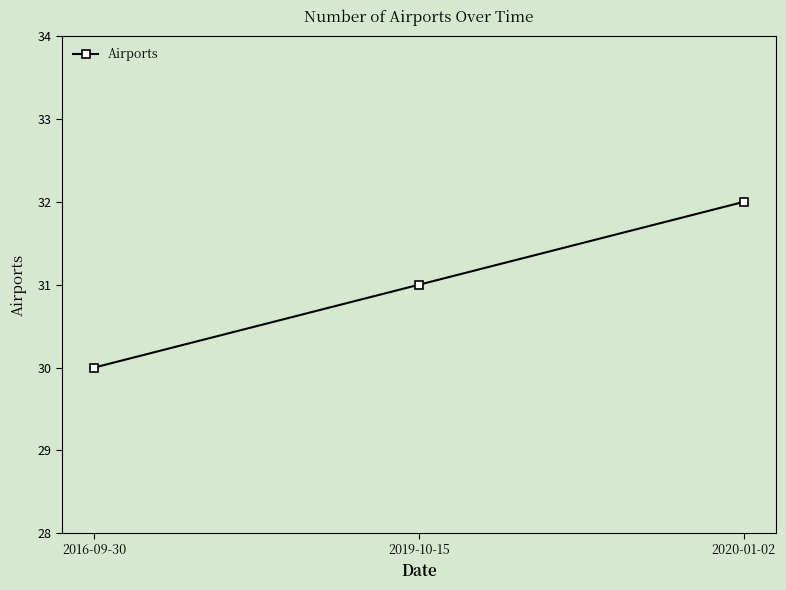

What is the change in value from 2016-09-30 to 2020-01-02?

+2